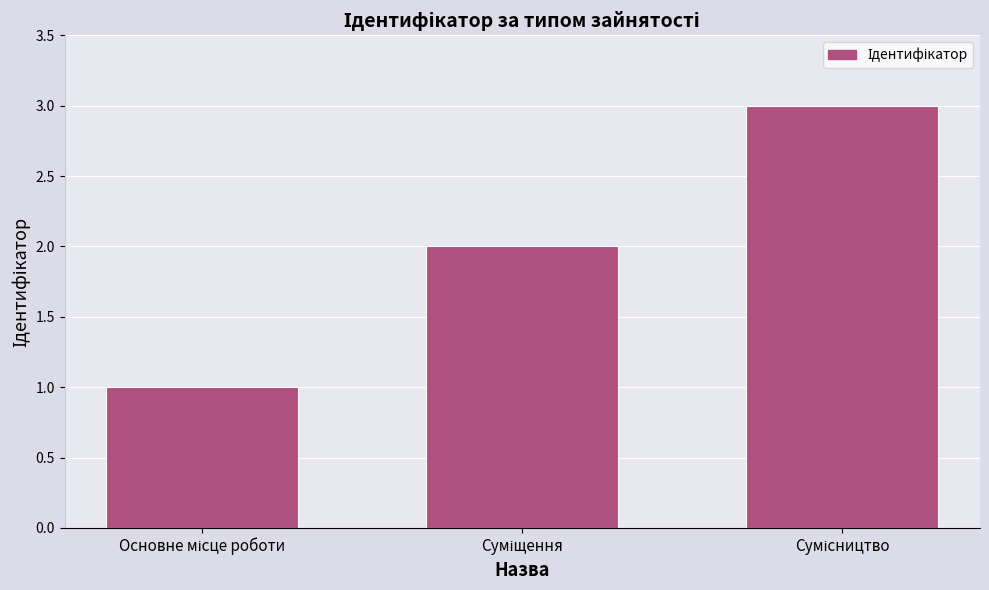

How many categories are shown in the chart?

3